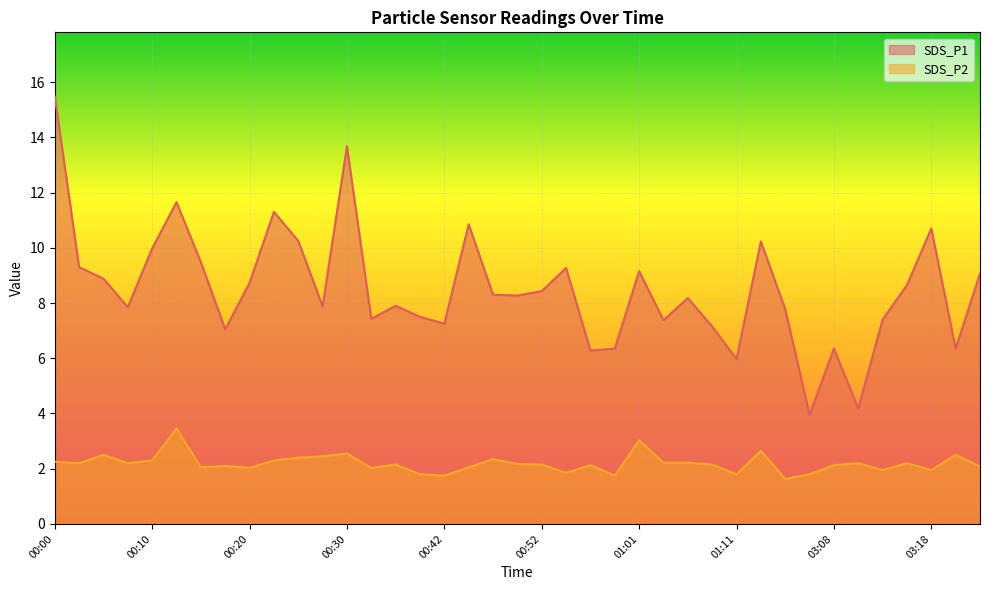

Rank the series by their maximum value, from lowest to highest.

SDS_P2, SDS_P1